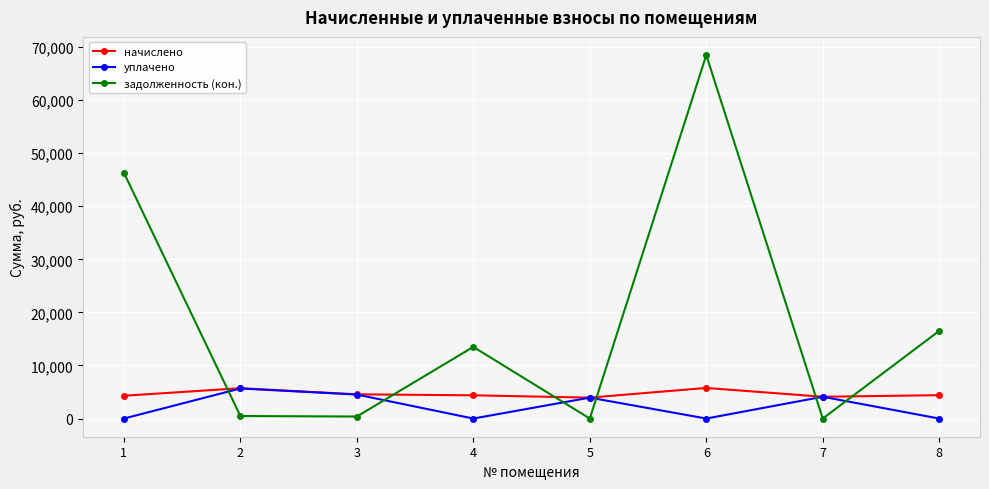

What is the difference between the second highest and second lowest values in the начислено series?

1613.0